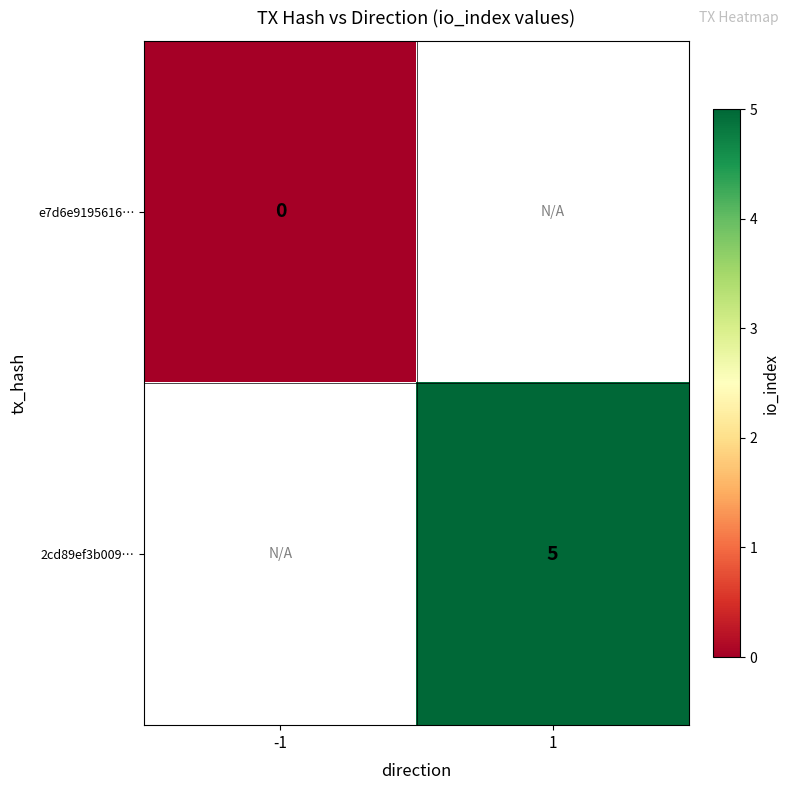

Is it true that 2cd89ef3b009… equals 5 at 1?

True